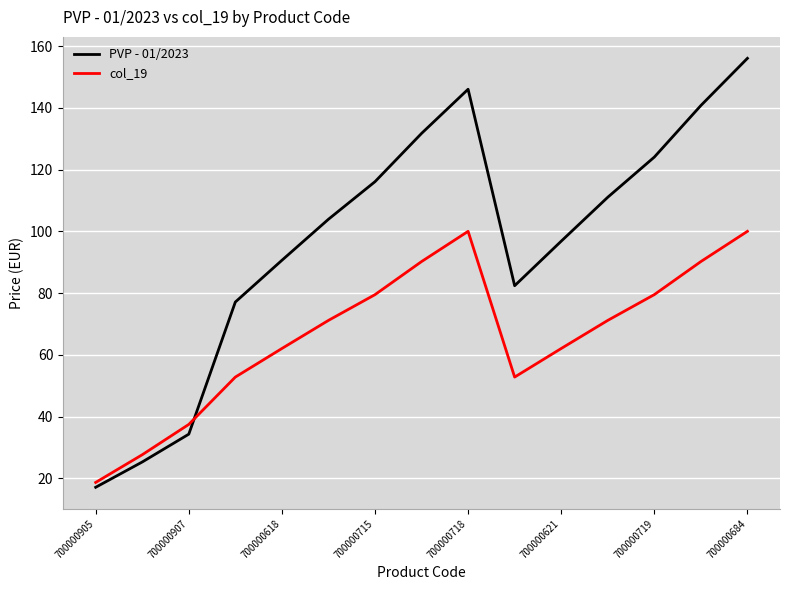

Reading left to right, transcribe all the data shown in this chart.

PVP - 01/2023: 17.1	25.3	34.3	77.1	90.6	103.9	116.1	131.7	146.0	82.4	96.8	111.1	124.1	140.8	156.0
col_19: 18.7	27.7	37.5	52.8	62.1	71.2	79.5	90.2	100.0	52.8	62.1	71.2	79.5	90.2	100.0